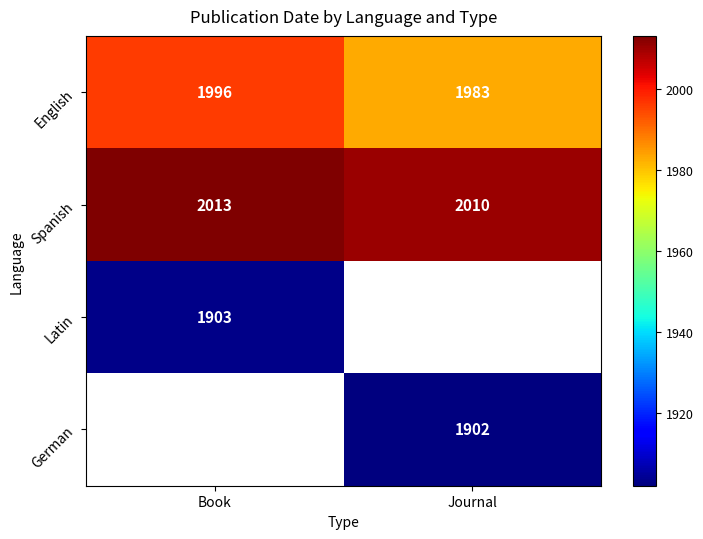

The value of English at Book is 600.1. True or false?

False